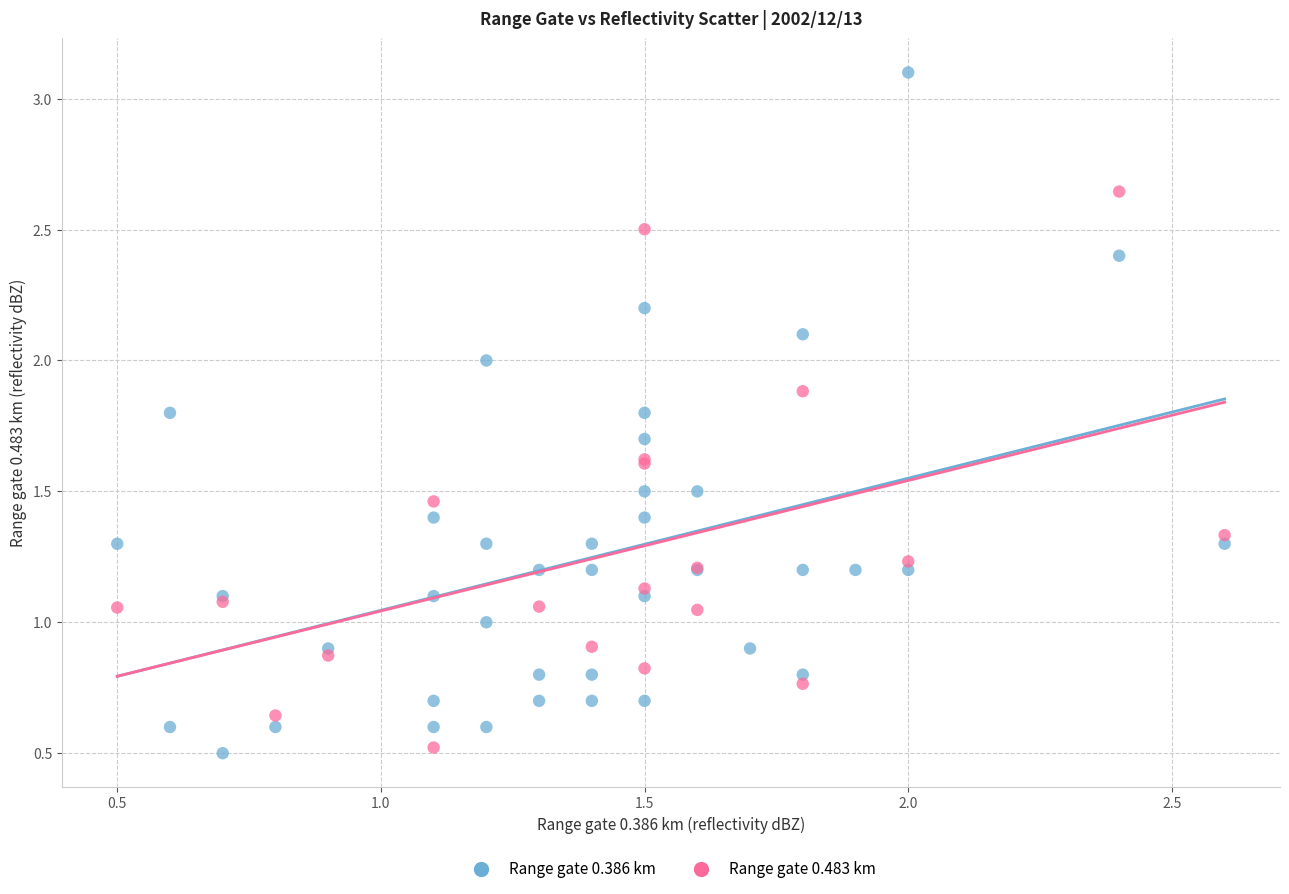

Which series reaches the maximum Y coordinate?

Range gate 0.386 km